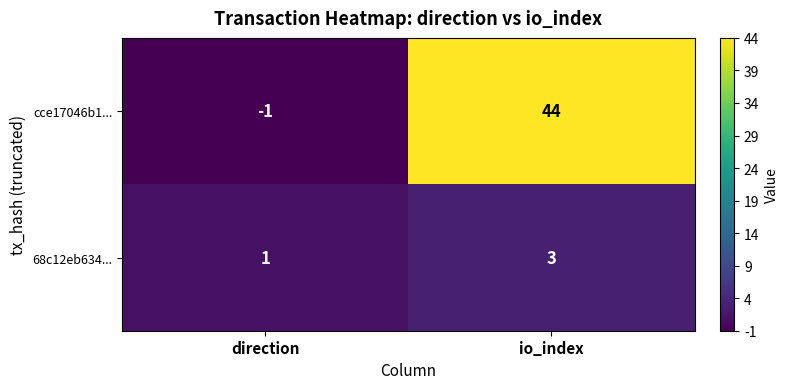

List the series in order of their overall mean, highest first.

cce17046b1..., 68c12eb634...